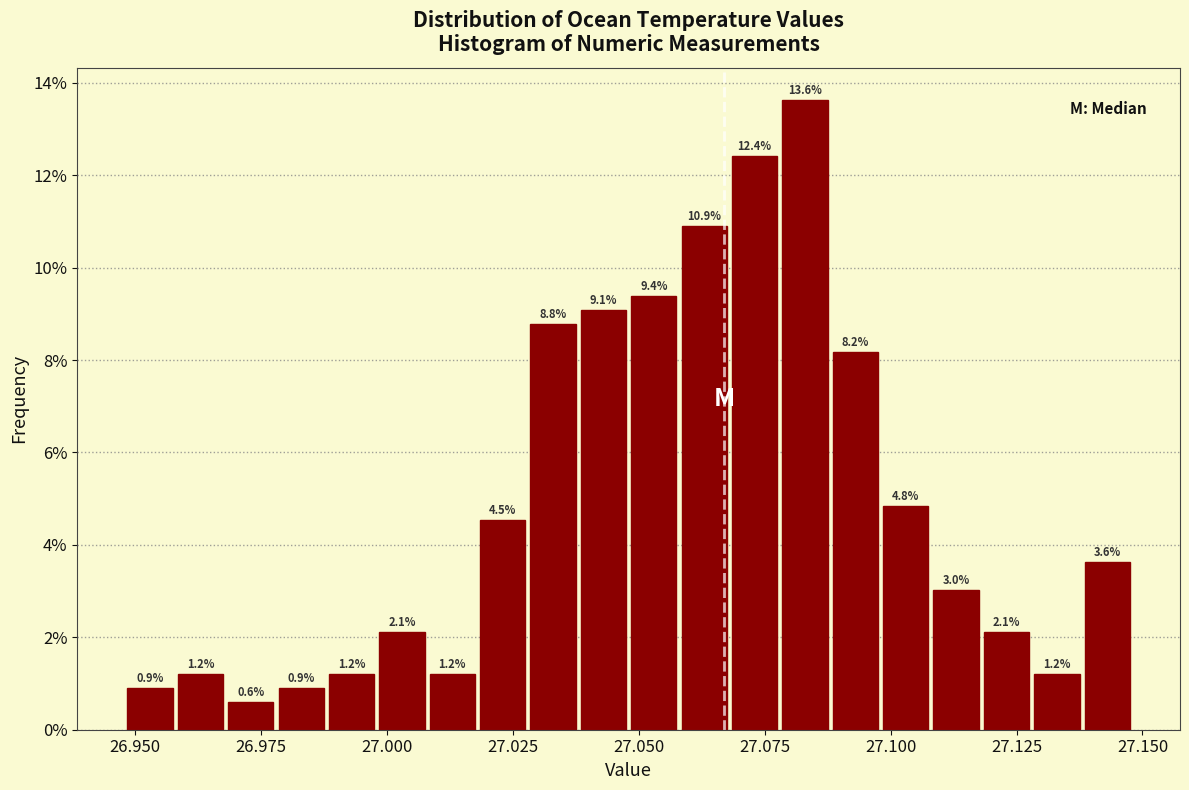

Around what value on the x-axis is the tallest bar? Give the approximate position of its centre, as read against the axis.

27.085